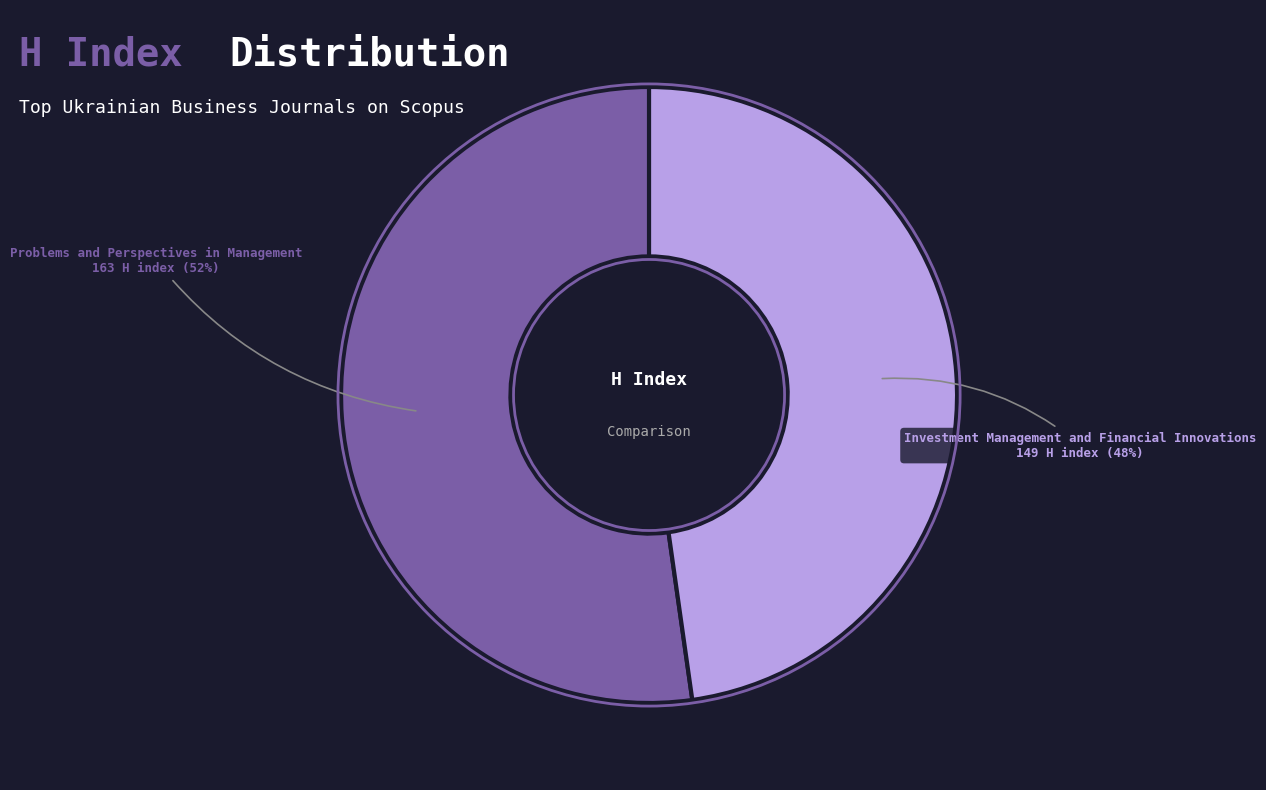

What is the largest slice in the pie chart?

Problems and Perspectives in Management